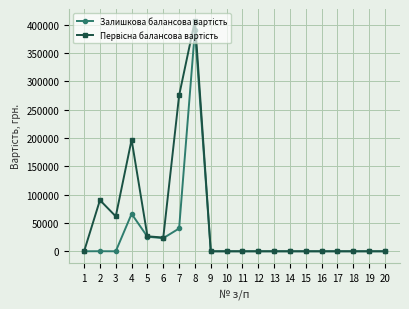

How many lines are shown in the chart?

2